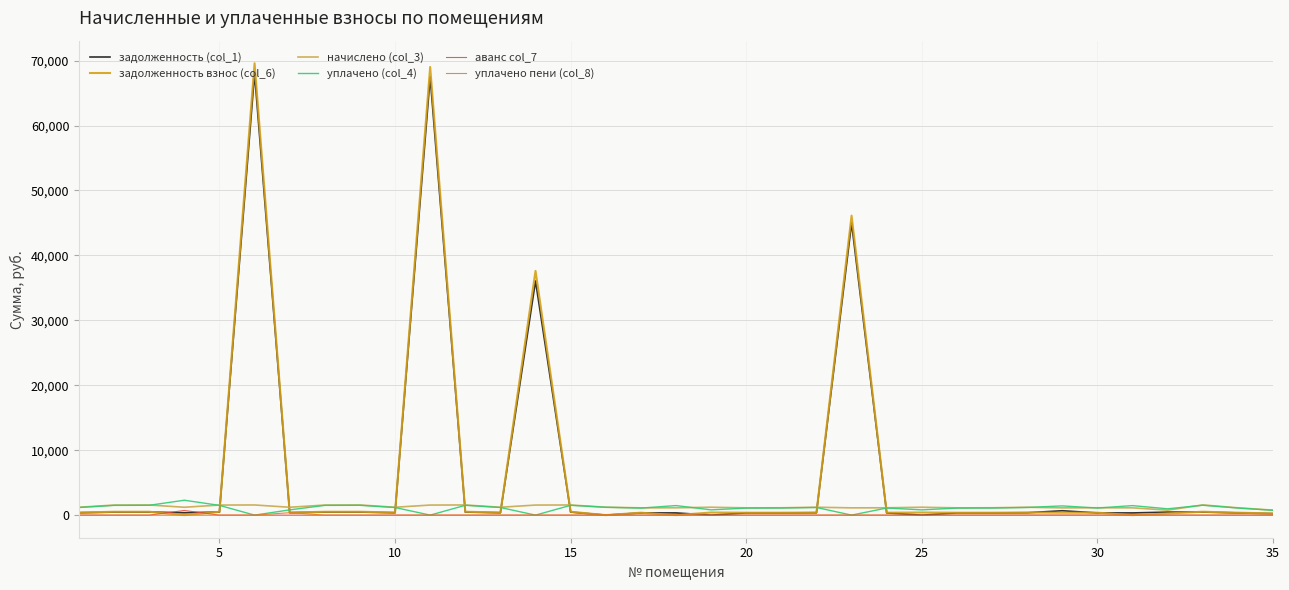

What is the greatest value displayed?

69586.7